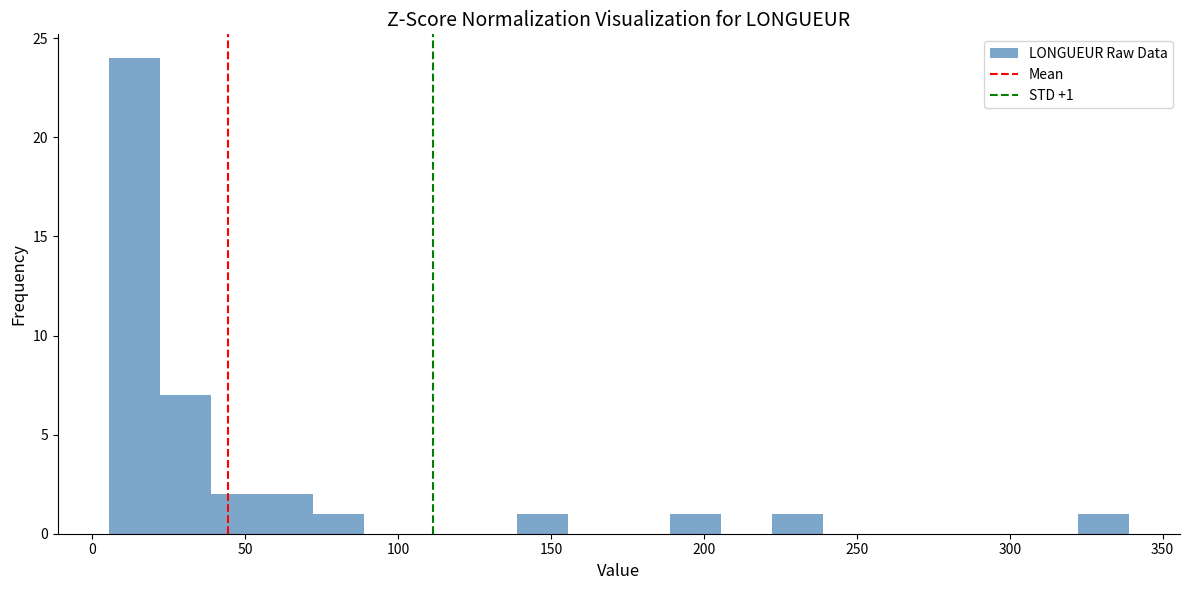

Read against the x-axis, roughly where is the centre of the tallest bar?

15